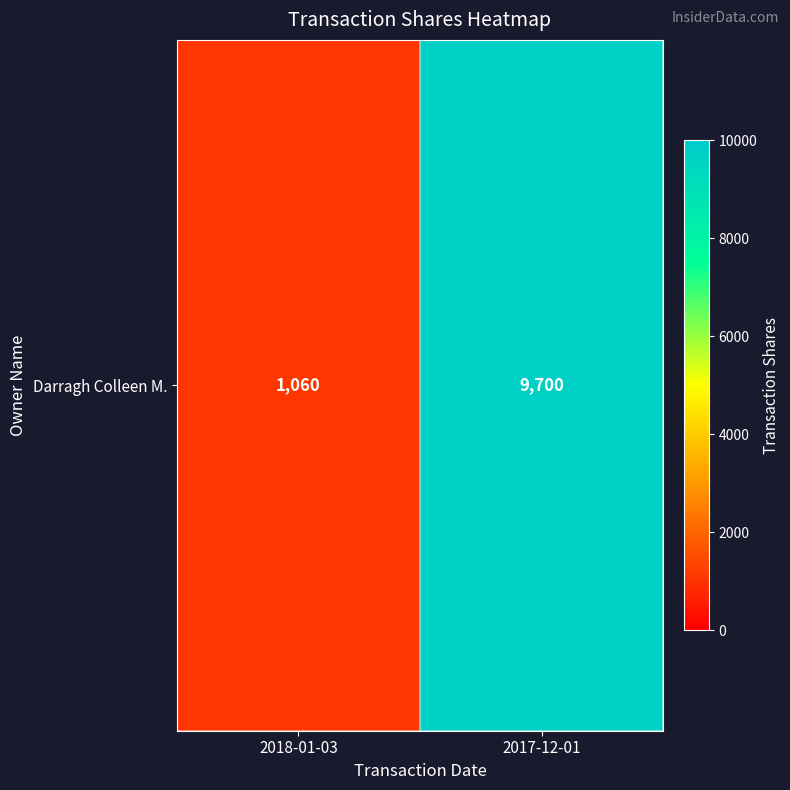

Rank the categories by value from highest to lowest.

2017-12-01, 2018-01-03